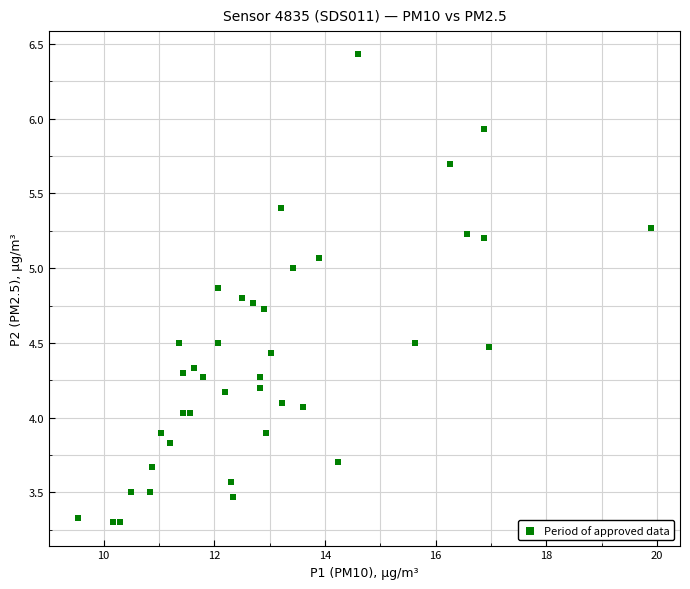

What is the range of X values (max minus min)?

10.4